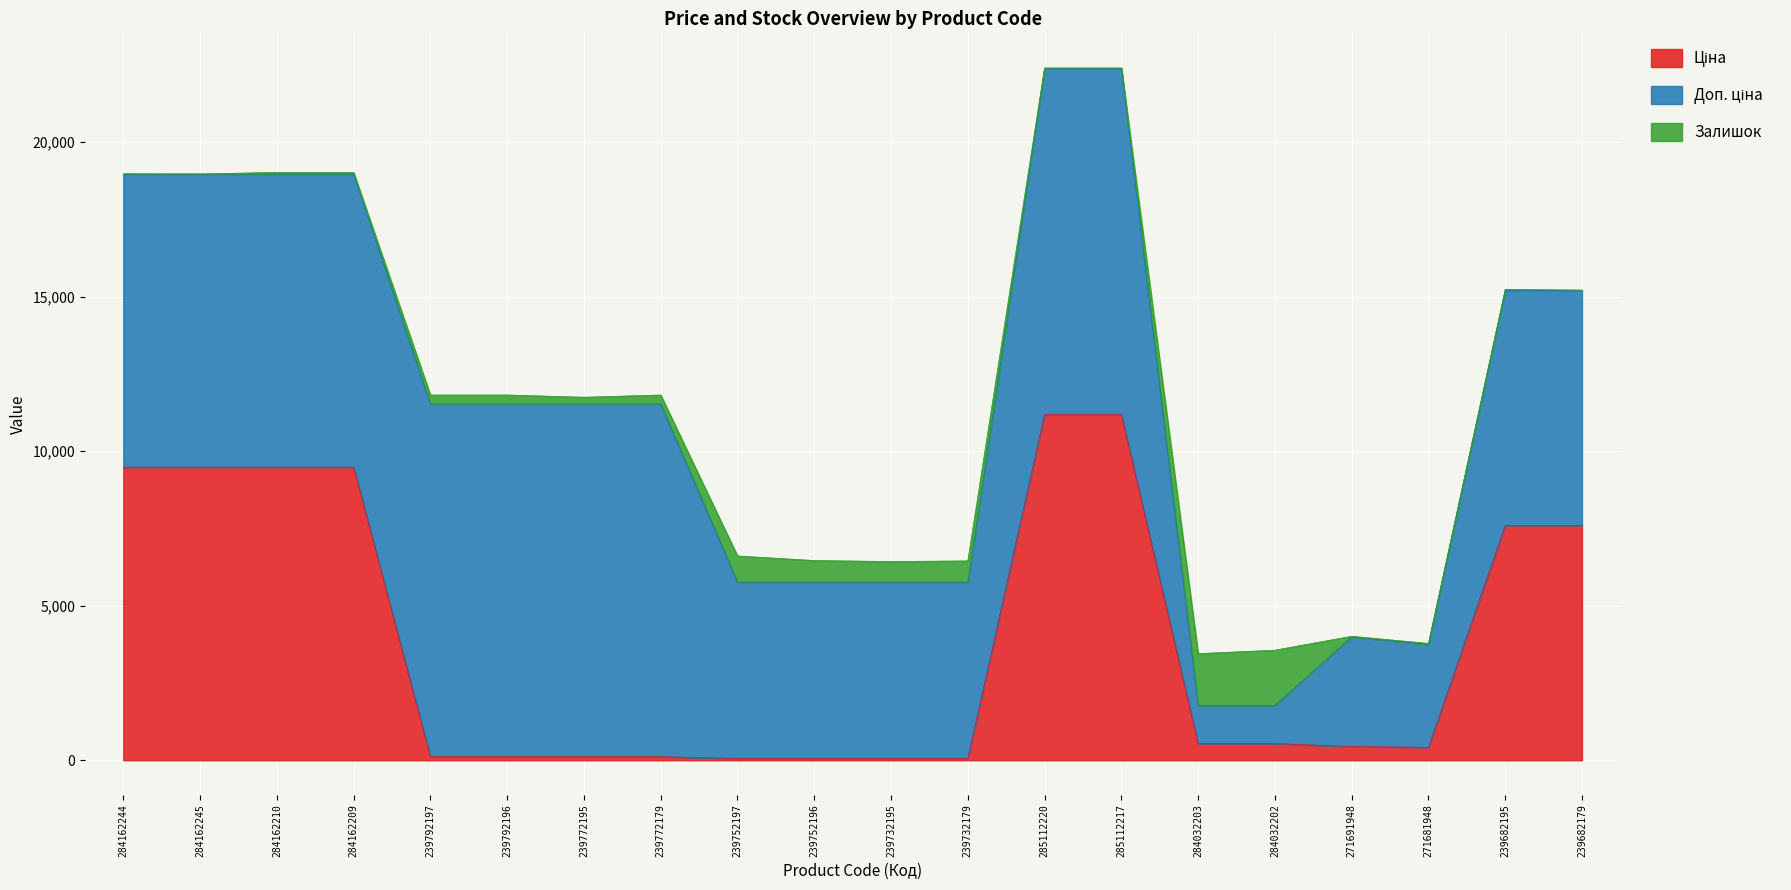

Which series has the largest range (max minus min)?

Ціна